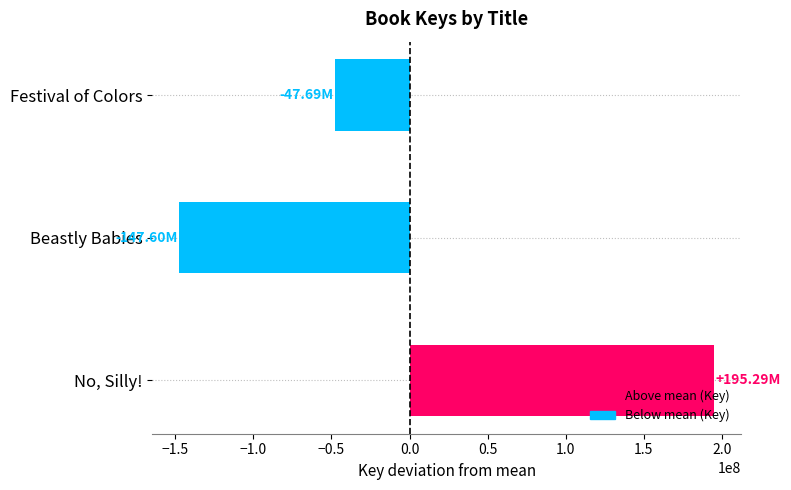

Are the bars horizontal?

Yes